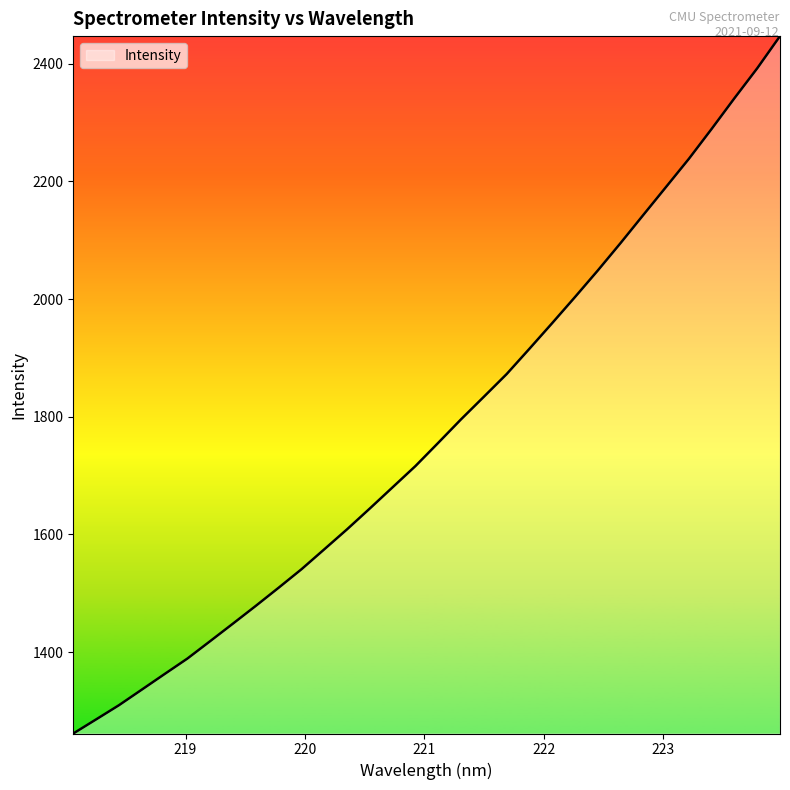

What is the minimum value shown in the chart?

1261.5